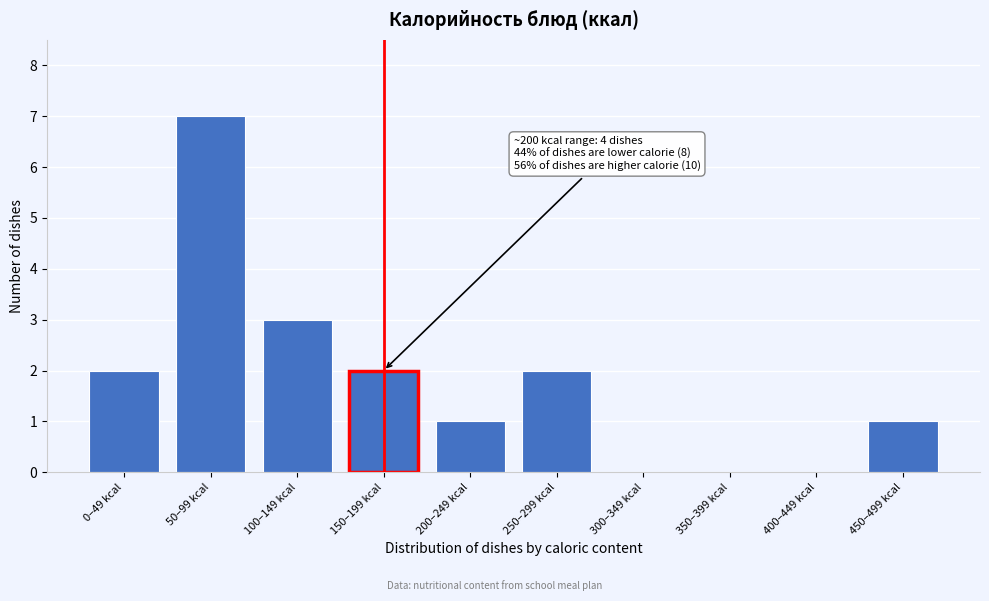

Reading left to right, transcribe all the data shown in this chart.

0–49 kcal=2	50–99 kcal=7	100–149 kcal=3	150–199 kcal=2	200–249 kcal=1	250–299 kcal=2	300–349 kcal=0	350–399 kcal=0	400–449 kcal=0	450–499 kcal=1